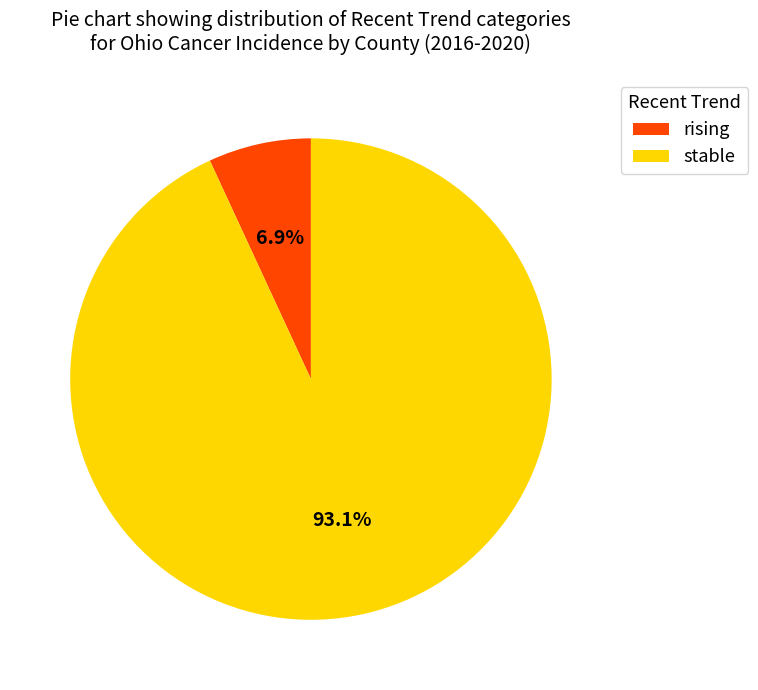

Do stable and rising together represent more than half of the pie?

Yes